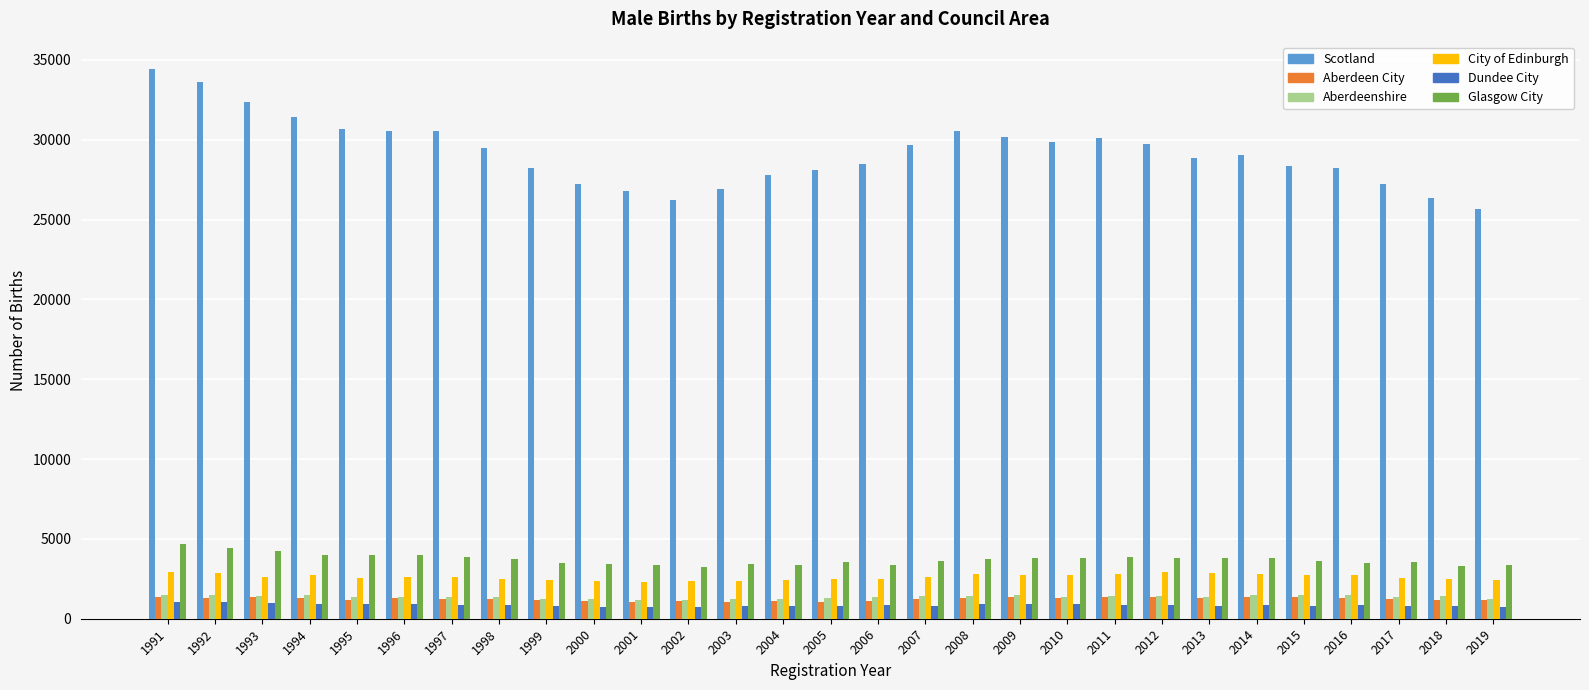

Which series has the widest spread of values?

Scotland